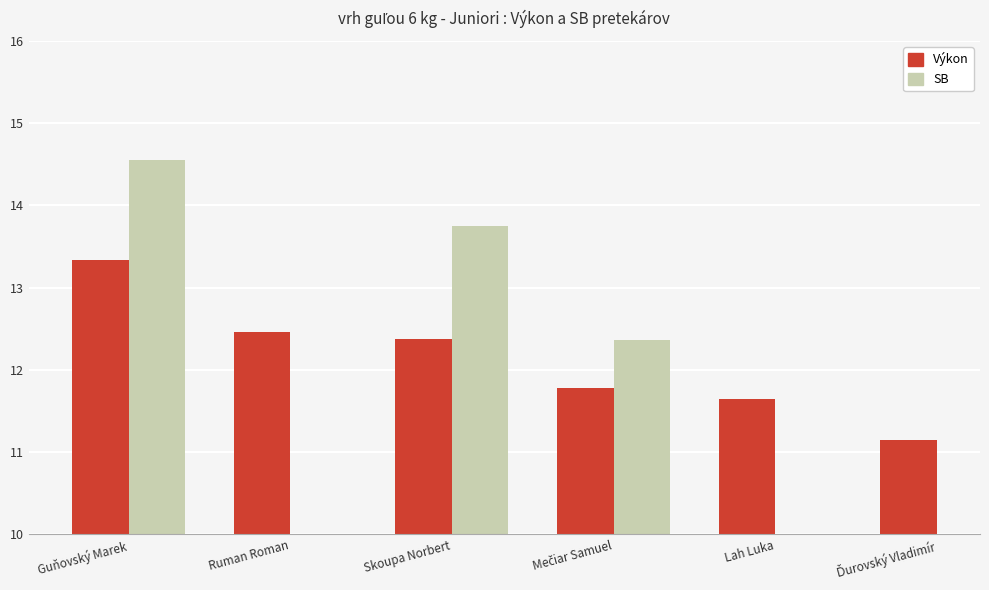

Is it true that Výkon equals 4.0 at Mečiar Samuel?

False